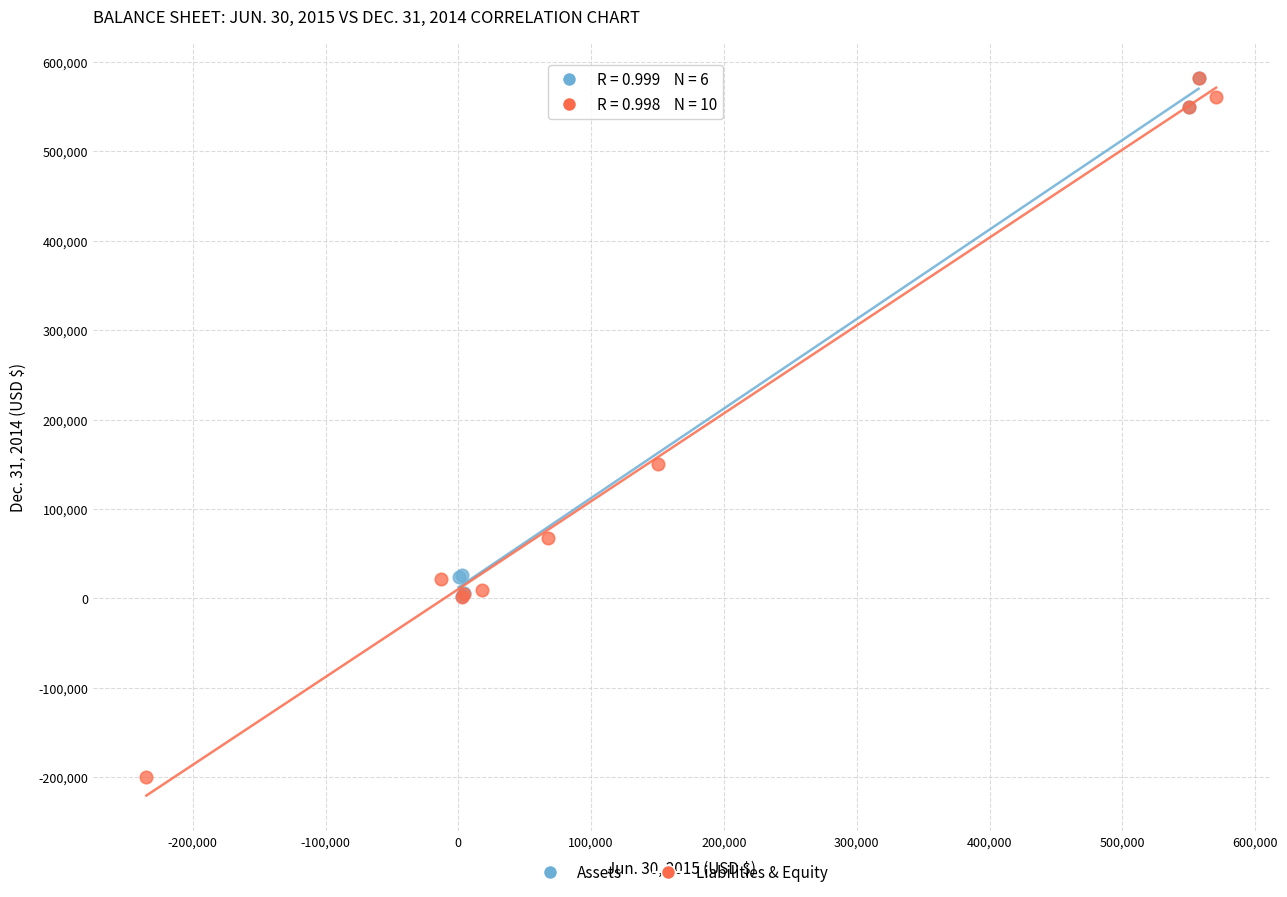

Which series contains the lowest Y value?

Liabilities & Equity